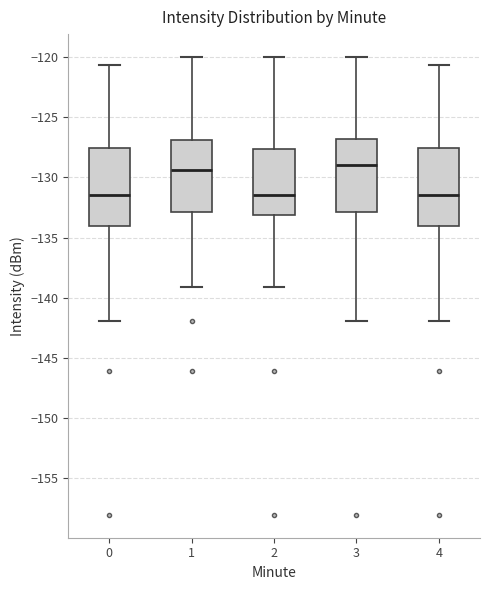

Reading left to right, transcribe this box plot: for each box, give where its median line is, the range the box spans, and where its two whiskers end, as read against the y-axis. The values are not printed on the chart, so give them approximately, as read against the axis.

0: median -131.5, box -134.0 to -127.5, whiskers -142.0 to -120.5
1: median -129.5, box -133.0 to -127.0, whiskers -139.0 to -120.0
2: median -131.5, box -133.0 to -127.5, whiskers -139.0 to -120.0
3: median -129.0, box -133.0 to -127.0, whiskers -142.0 to -120.0
4: median -131.5, box -134.0 to -127.5, whiskers -142.0 to -120.5